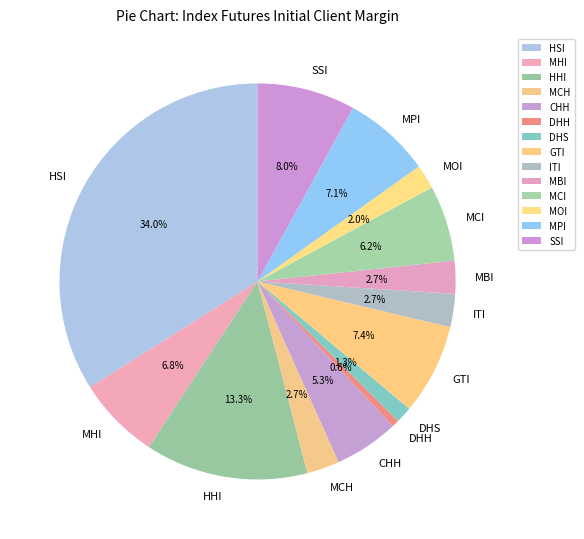

Is there any slice that represents more than half of the pie?

No